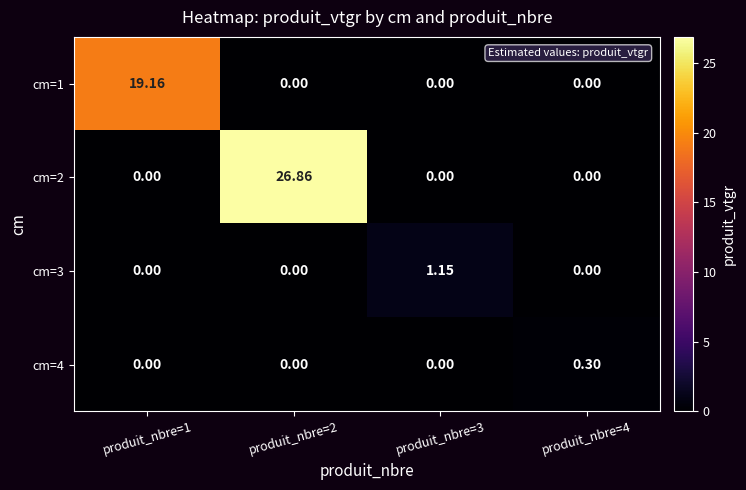

What is the greatest value displayed?

26.9